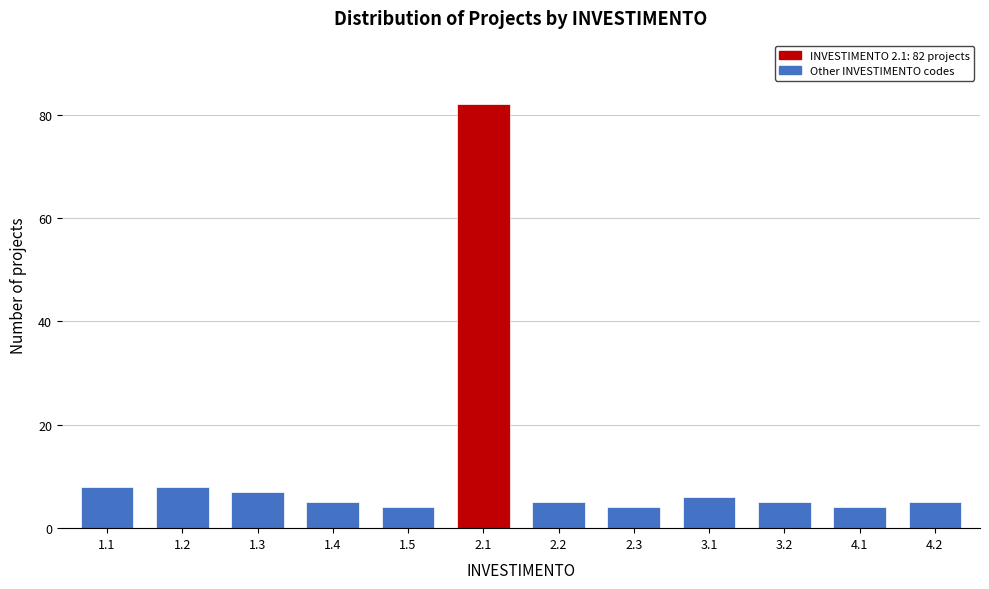

Reading left to right, extract all data points from this chart.

1.1=8	1.2=8	1.3=7	1.4=5	1.5=4	2.1=82	2.2=5	2.3=4	3.1=6	3.2=5	4.1=4	4.2=5